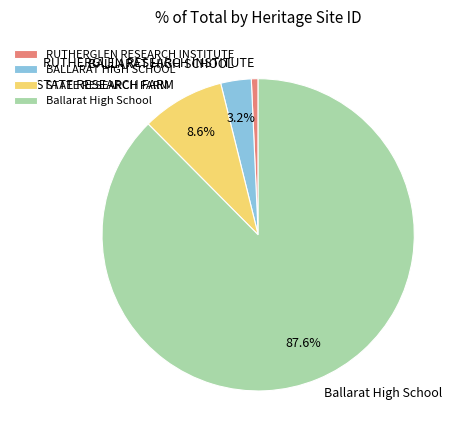

What percentage is the RUTHERGLEN RESEARCH INSTITUTE slice, to the nearest percent?

1%